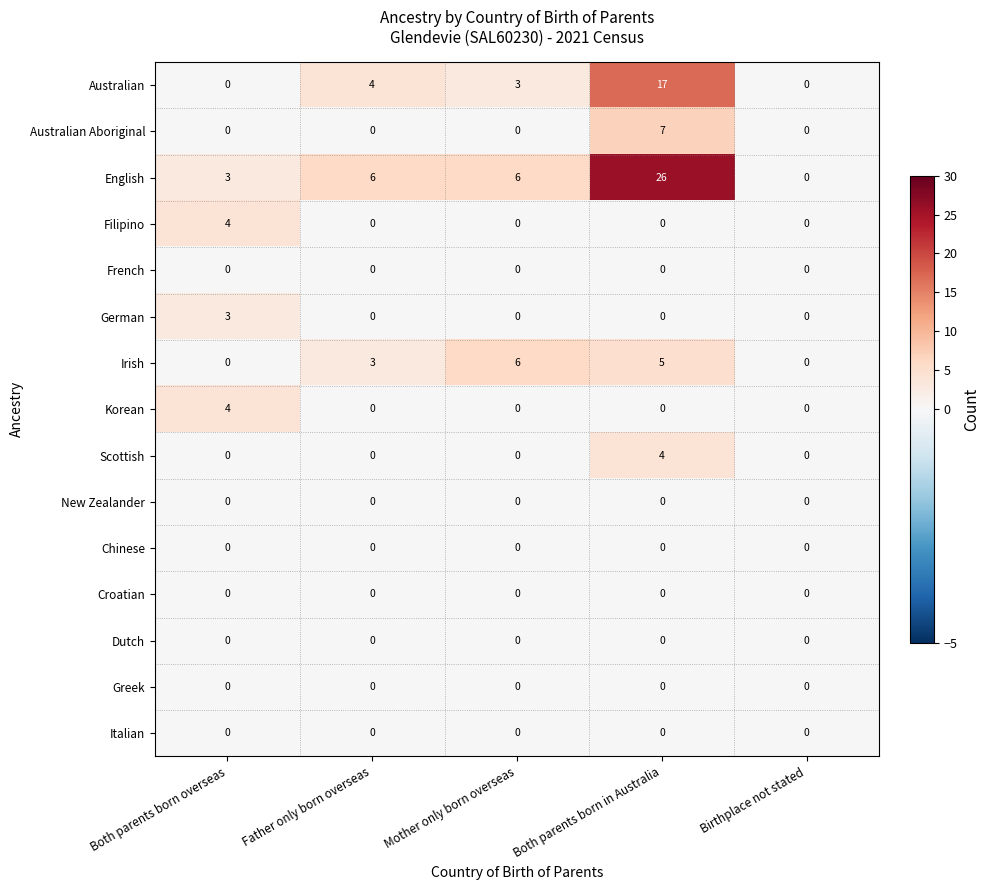

Count the Australian Aboriginal values in the range 0 to 1.

4